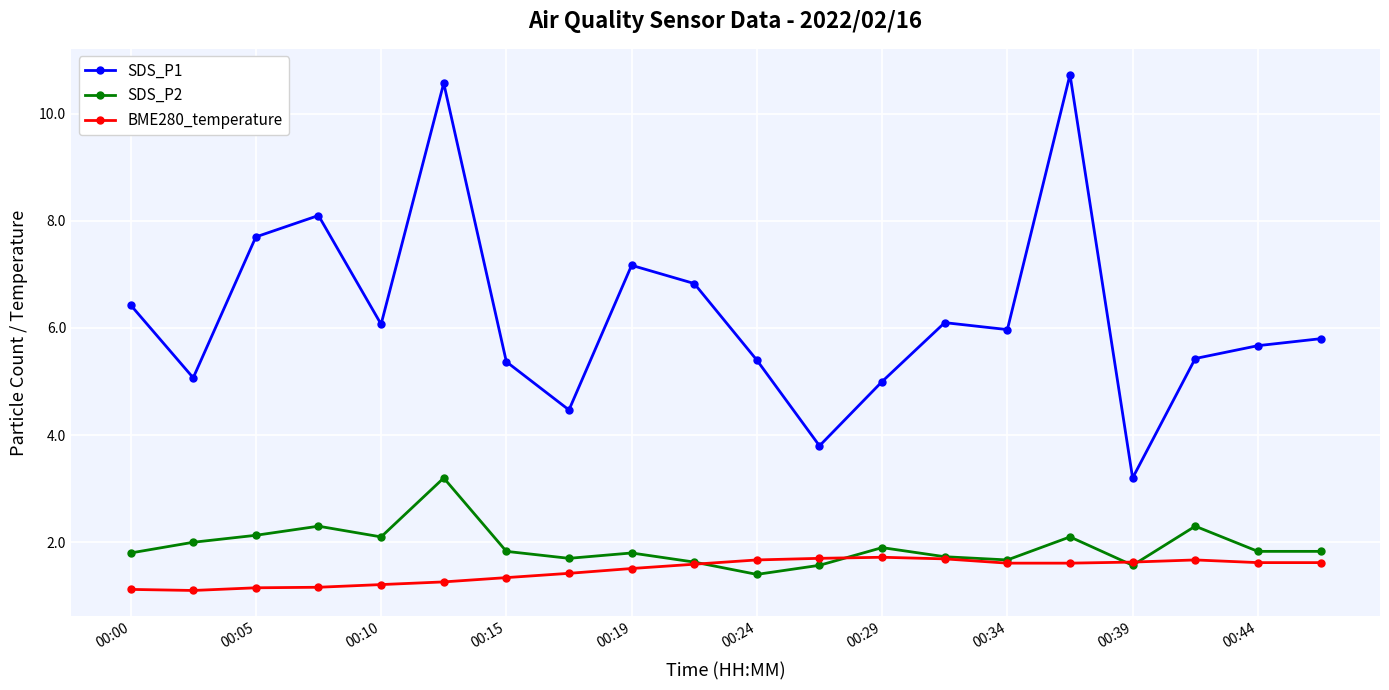

What is the smallest value displayed?

1.1